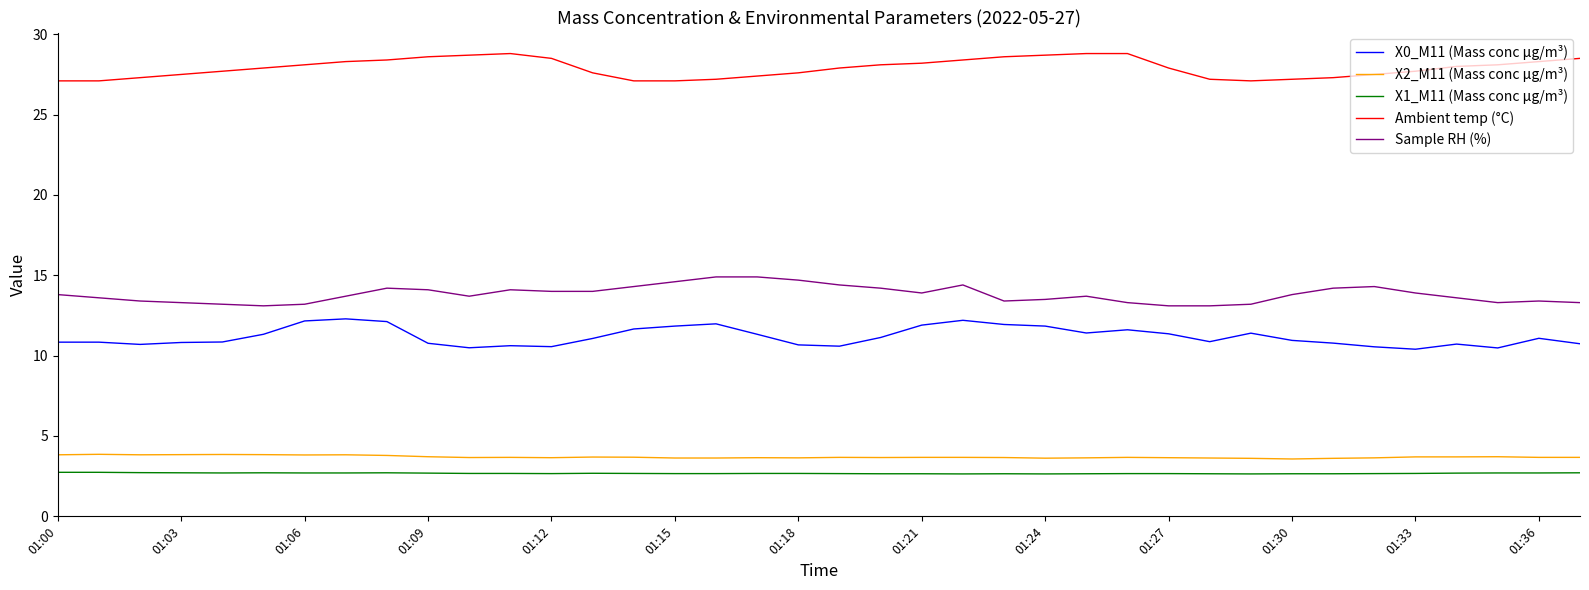

How many lines are shown in the chart?

5